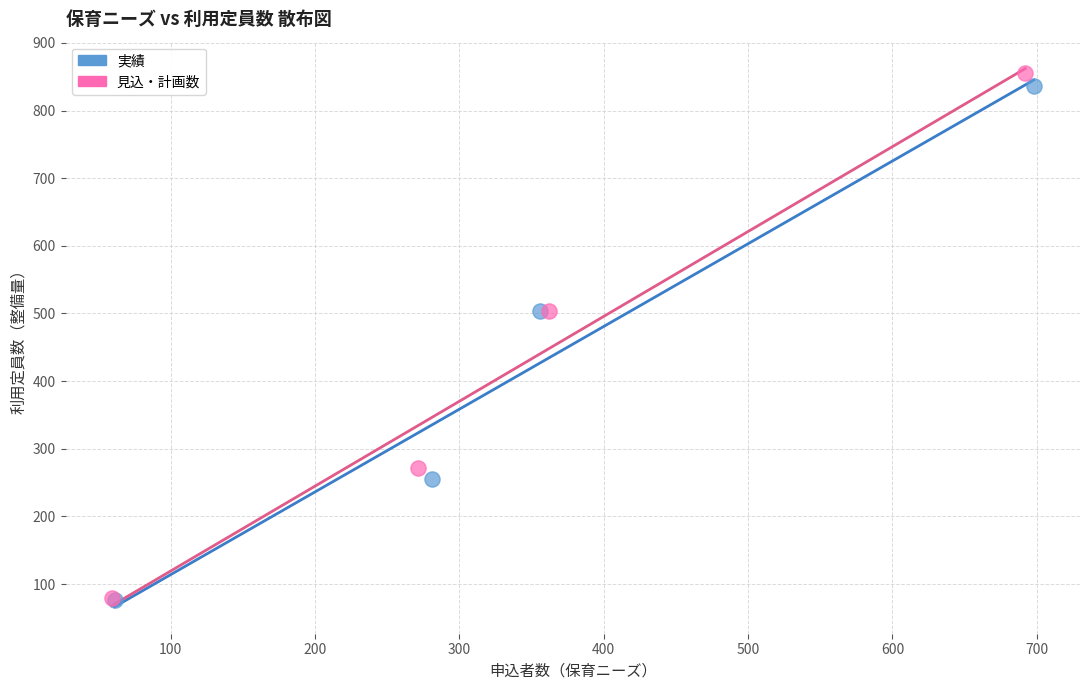

Which series has the largest Y range (max minus min)?

見込・計画数